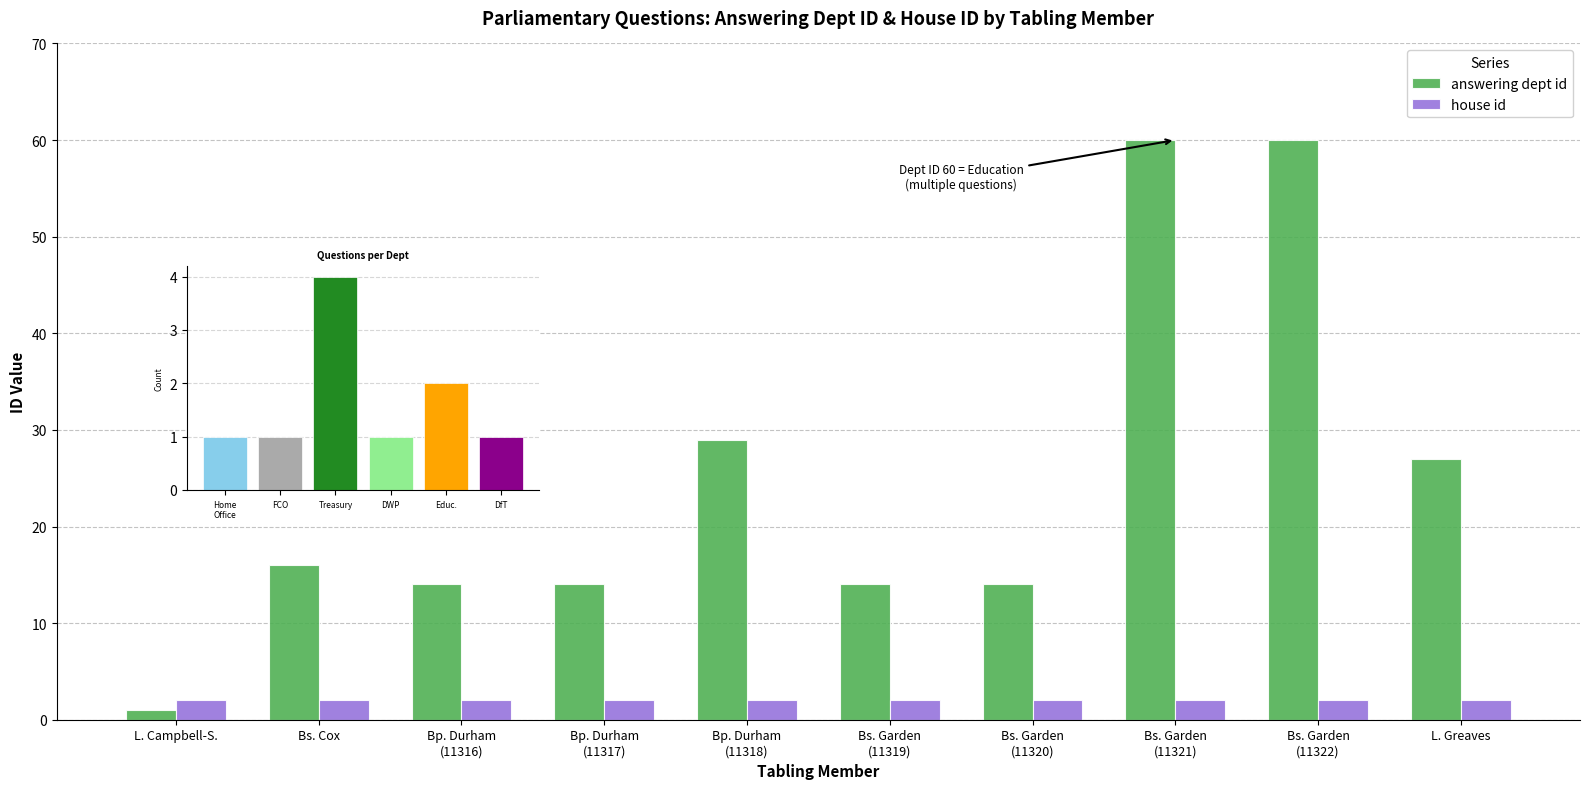

Count the number of categories in the chart.

10